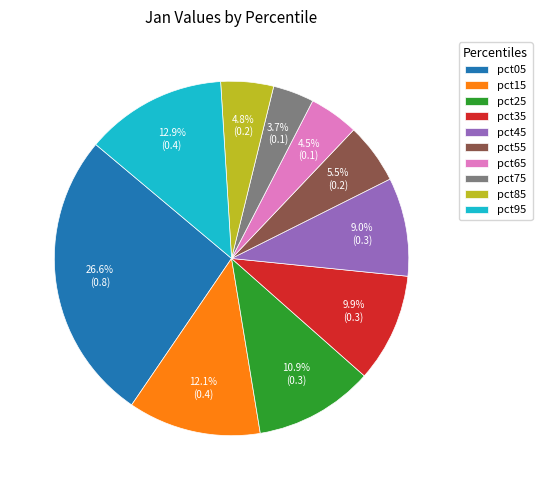

Is the sum of pct95 and pct05 greater than half?

No